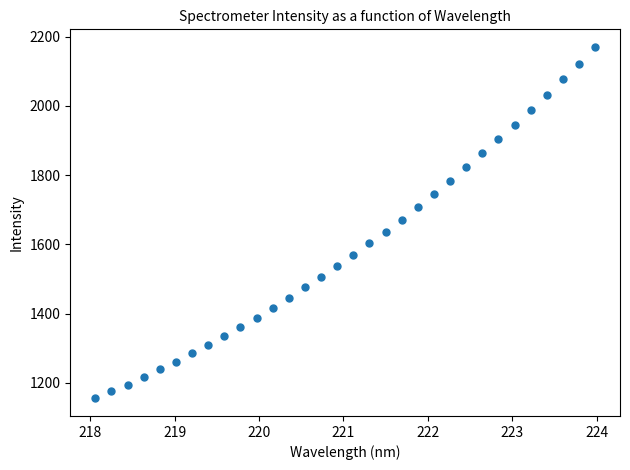

What is the range of Y values (max minus min)?

1015.6